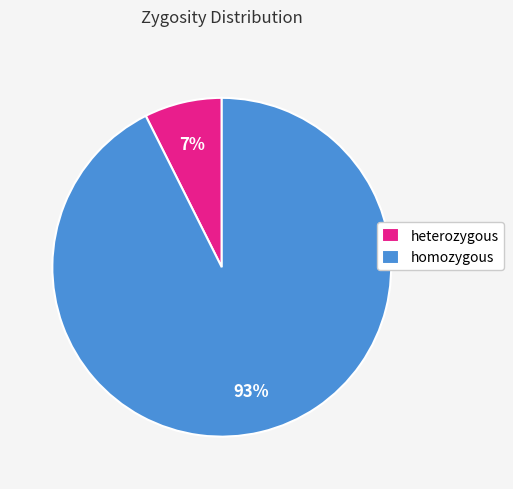

The heterozygous slice represents 7% of the pie. True or false?

True